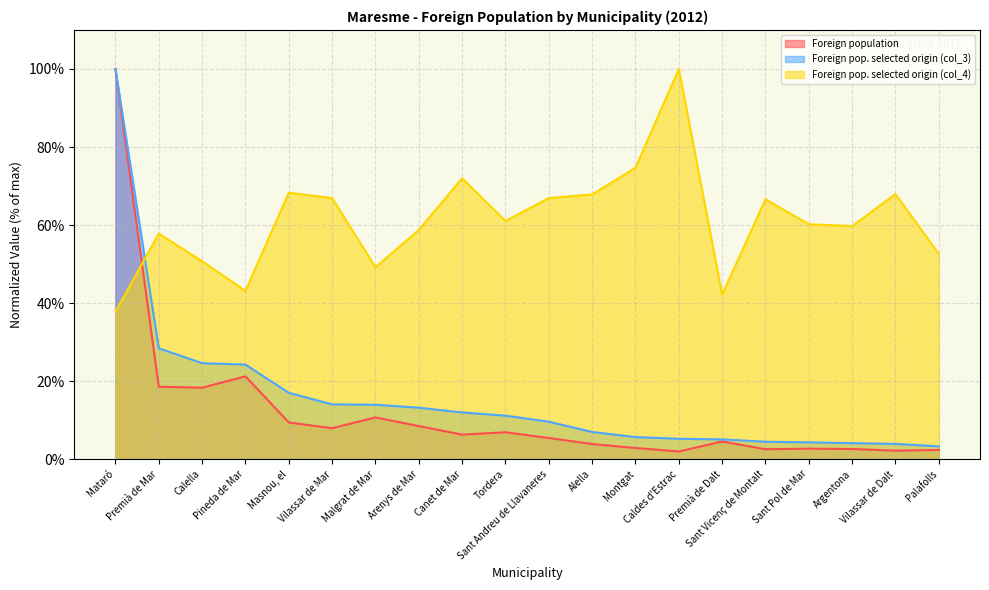

Is the value of Foreign pop. selected origin (col_4) at Argentona greater than the value of Foreign pop. selected origin (col_3) at Canet de Mar?

Yes